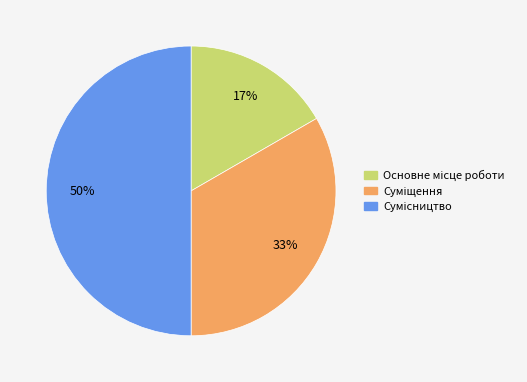

To the nearest percent, what is the difference between the largest and smallest slice percentages?

33%